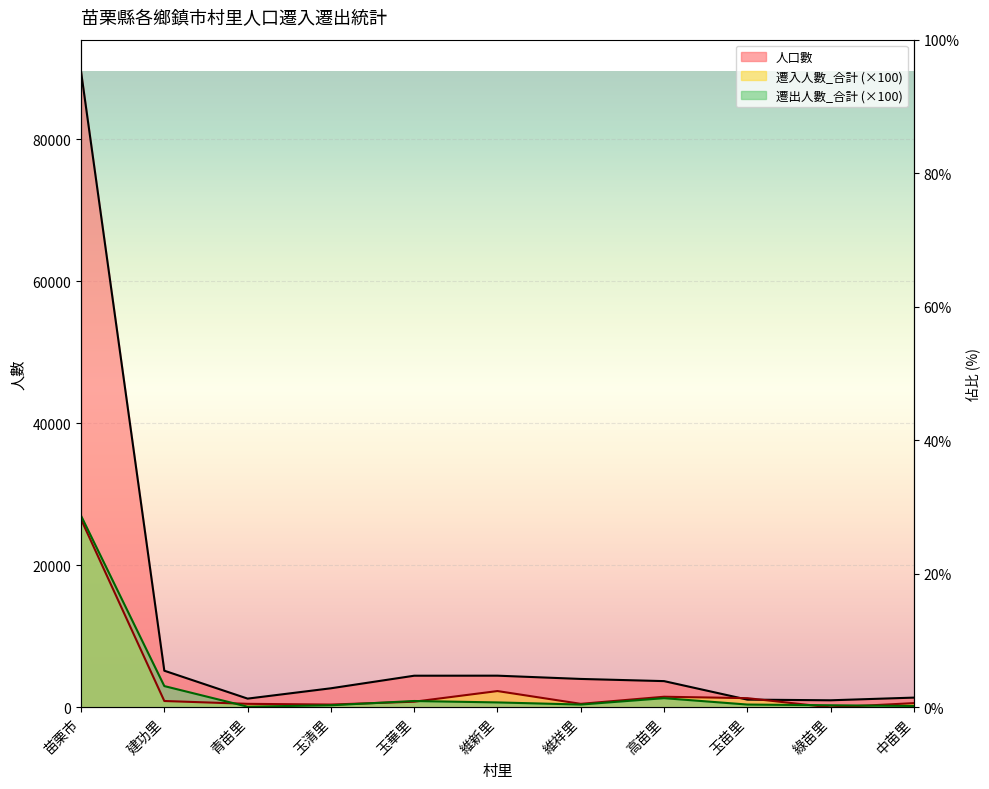

Reading right to left, transcribe all the data shown in this chart.

遷入人數_合計: 600	0	1300	1500	500	2300	800	400	500	900	26500
遷出人數_合計: 200	300	400	1300	400	700	900	300	100	3000	27000
人口數: 1378	1000	1095	3701	4008	4468	4462	2691	1236	5167	89576